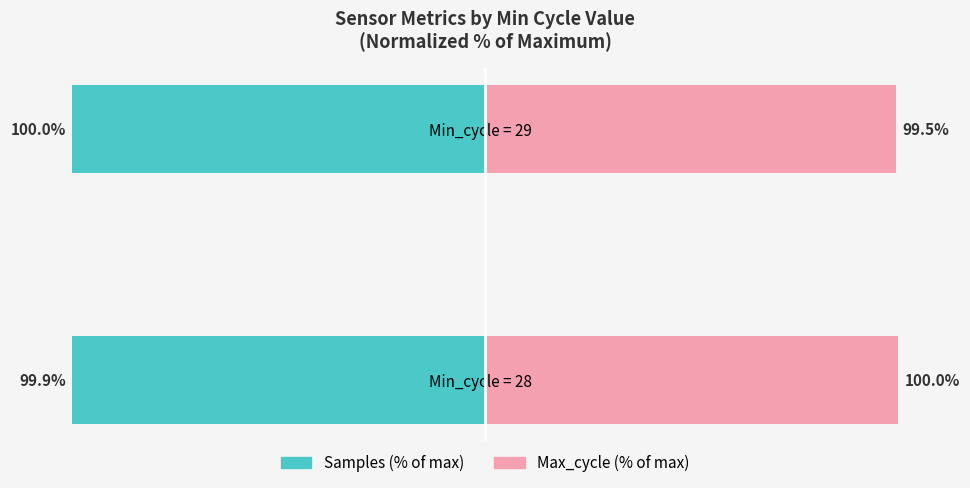

What is the minimum value for Max_cycle (% of max)?

99.5